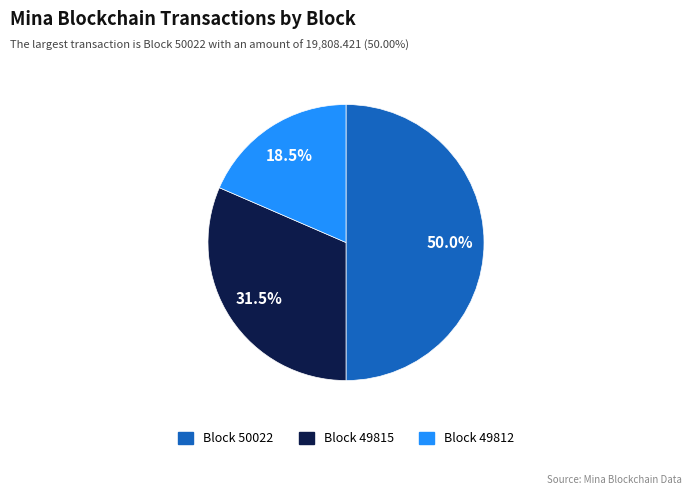

Rank the categories by value from lowest to highest.

49812, 49815, 50022